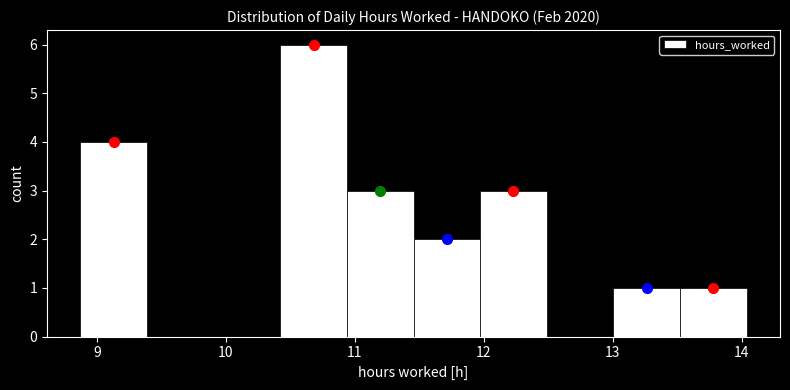

Which range on the x-axis has the tallest bar?

10.4 to 10.9